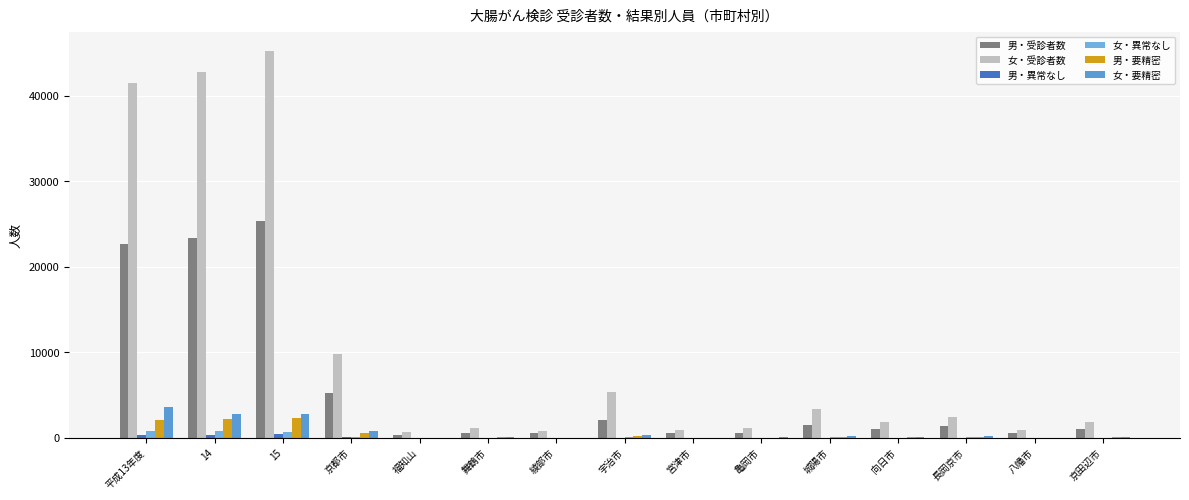

Which category has the lowest value in the 男・受診者数 series?

福知山